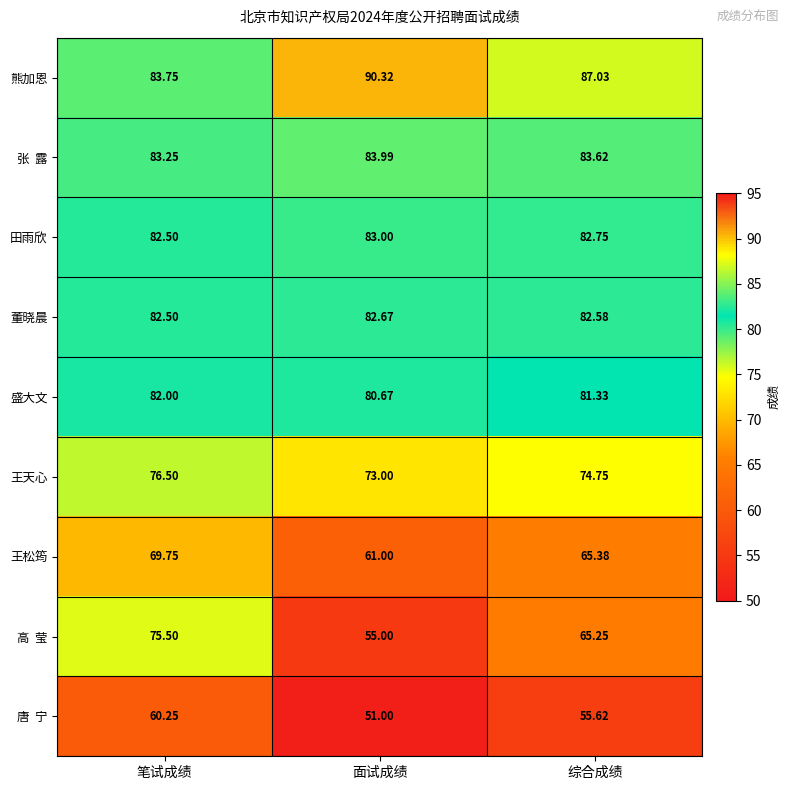

Which series has the largest total across all categories?

熊加恩